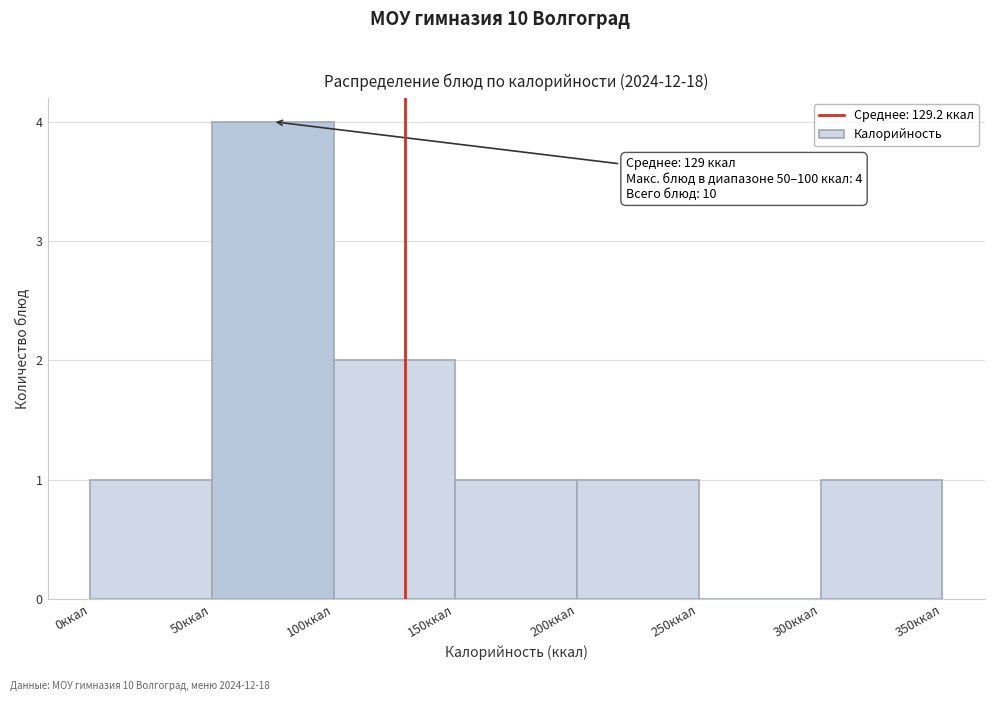

Which range on the x-axis has the tallest bar?

50 to 100